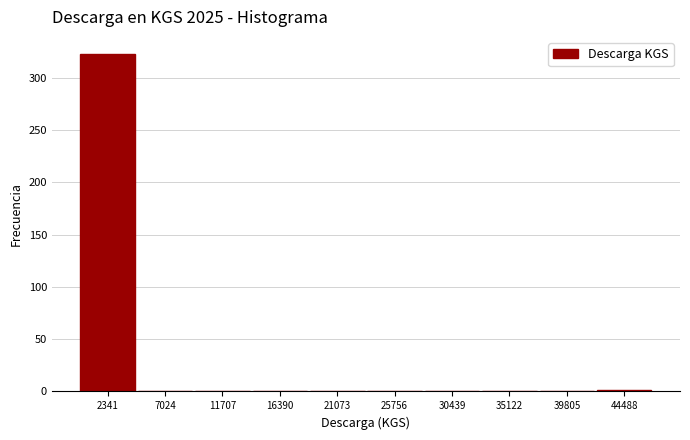

Reading left to right, transcribe this chart: for each bar, give the range it covers on the x-axis and its height. Neither the bar edges nor the heights are printed on the chart, so give them approximately, as read against the axes.

0 to 4500: 325
4500 to 9500: 0
9500 to 14000: 0
14000 to 18500: 0
18500 to 23500: 0
23500 to 28000: 0
28000 to 33000: 0
33000 to 37500: 0
37500 to 42000: 0
42000 to 47000: under 5